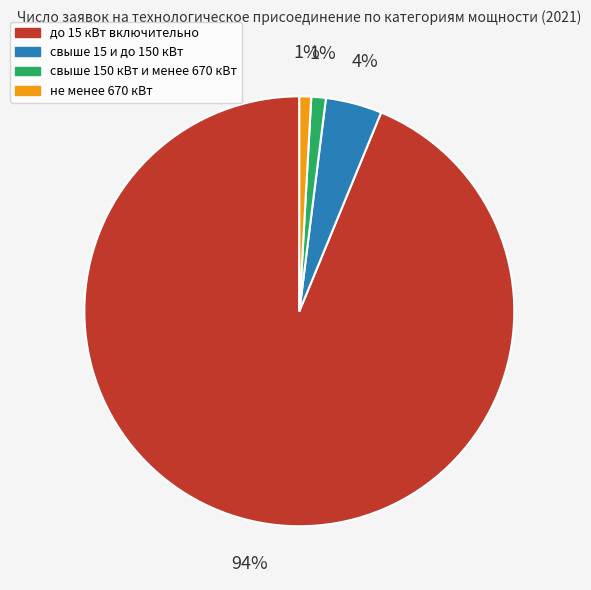

What percentage is the свыше 150 кВт и менее 670 кВт slice, to the nearest percent?

1%